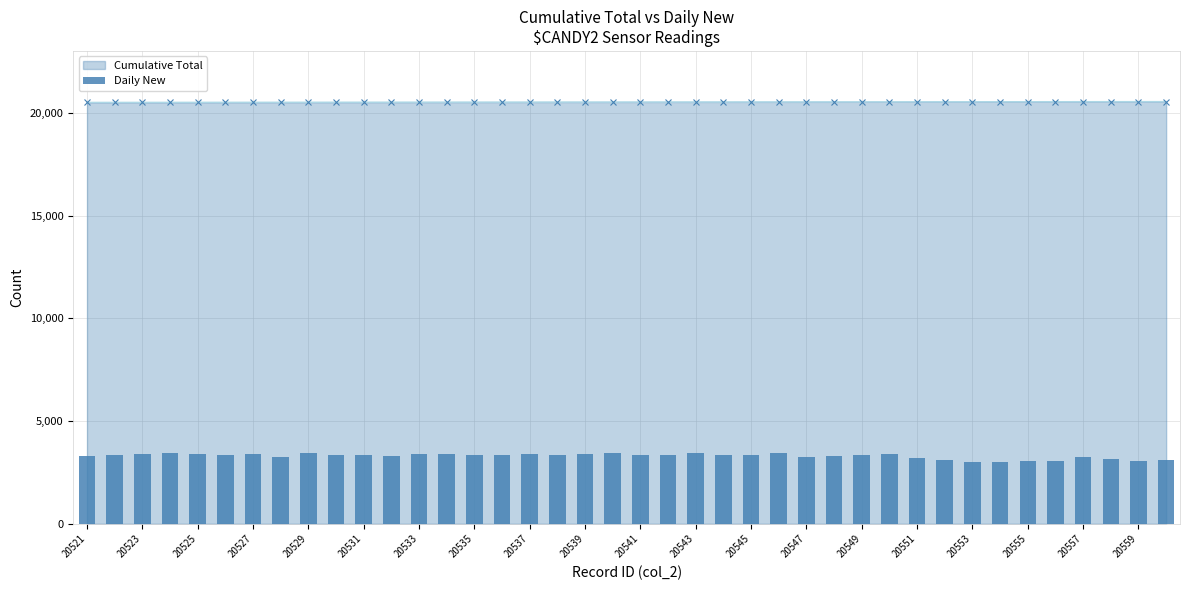

What is the value of the 16th bar from the left?

3373